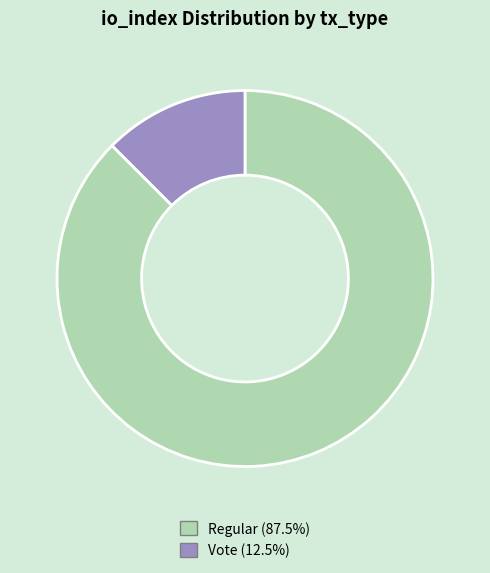

How many segments does this pie chart have?

2